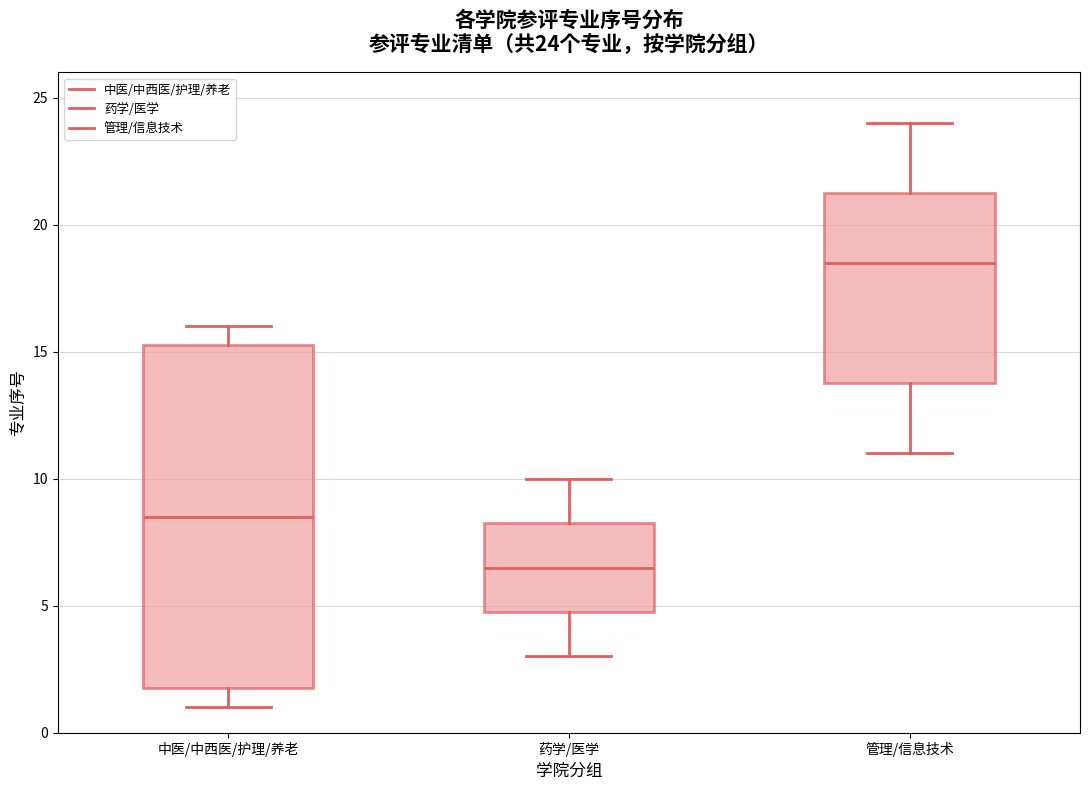

Which box is the tallest, from its lower edge to its upper edge?

中医/中西医/护理/养老